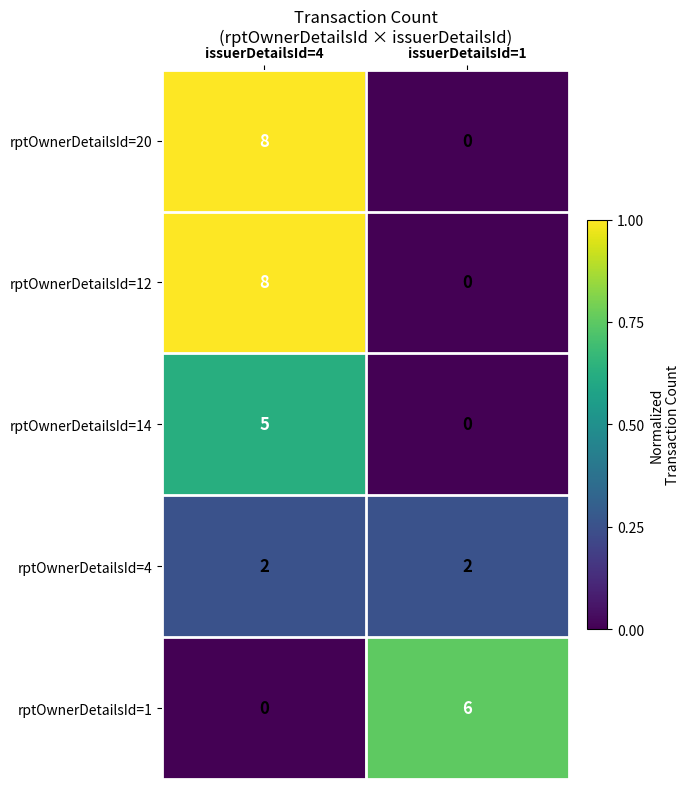

What is the average value of the rptOwnerDetailsId=20 series?

4